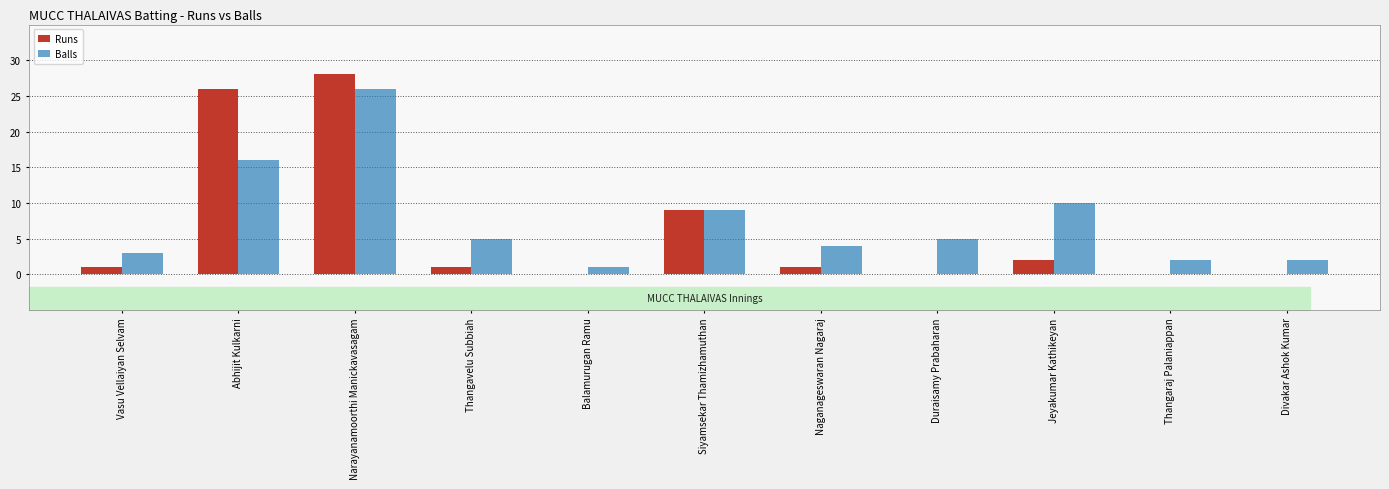

What is the highest value of the Runs series?

28